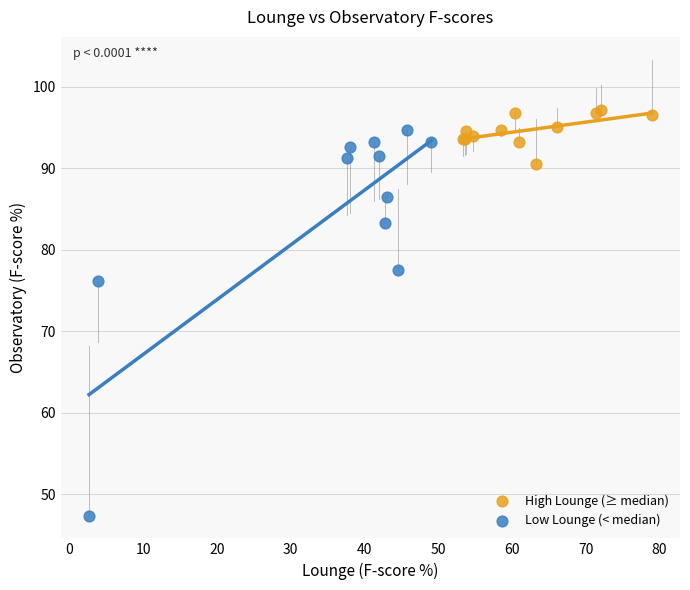

Which series has the widest spread of Y values?

Low Lounge (< median)